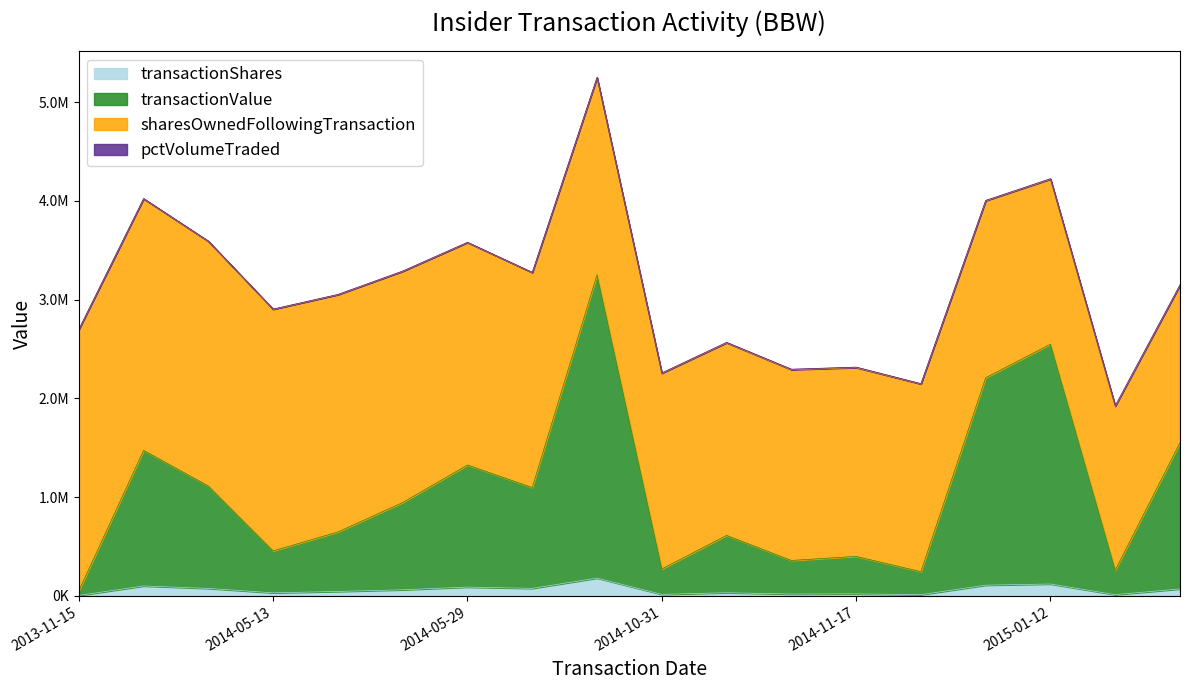

Does the chart display data point markers on the line(s)?

No